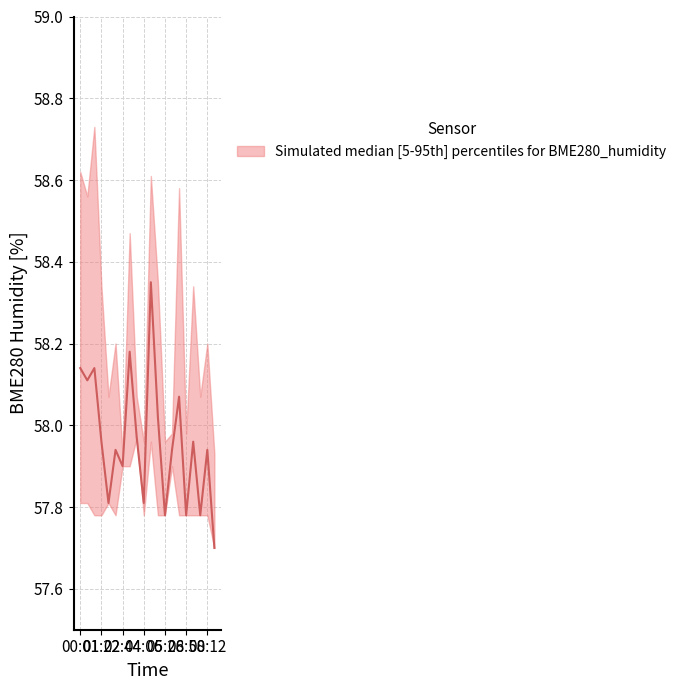

True or false: BME280_humidity_lower and BME280_humidity_median intersect in this chart.

False